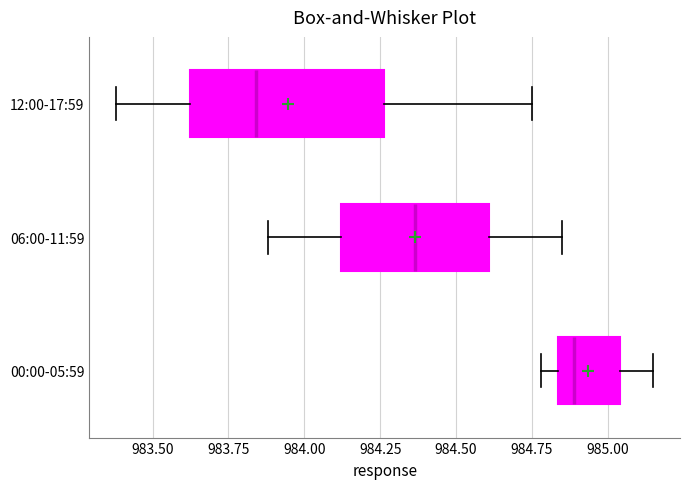

Where does the right whisker of the box for 06:00-11:59 end on the x-axis? The values are not printed on the chart, so give them approximately, as read against the axis.

984.85